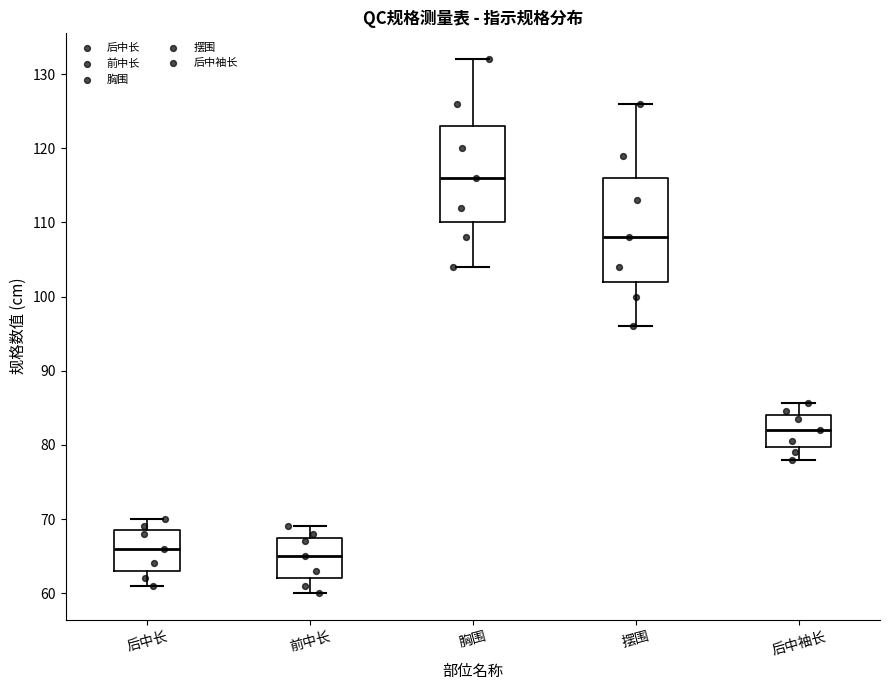

Reading left to right, transcribe this box plot: for each box, give where its median line is, the range the box spans, and where its two whiskers end, as read against the y-axis. The values are not printed on the chart, so give them approximately, as read against the axis.

后中长: median 66, box 63 to 69, whiskers 61 to 70
前中长: median 65, box 62 to 68, whiskers 60 to 69
胸围: median 116, box 110 to 123, whiskers 104 to 132
摆围: median 108, box 102 to 116, whiskers 96 to 126
后中袖长: median 82, box 80 to 84, whiskers 78 to 86